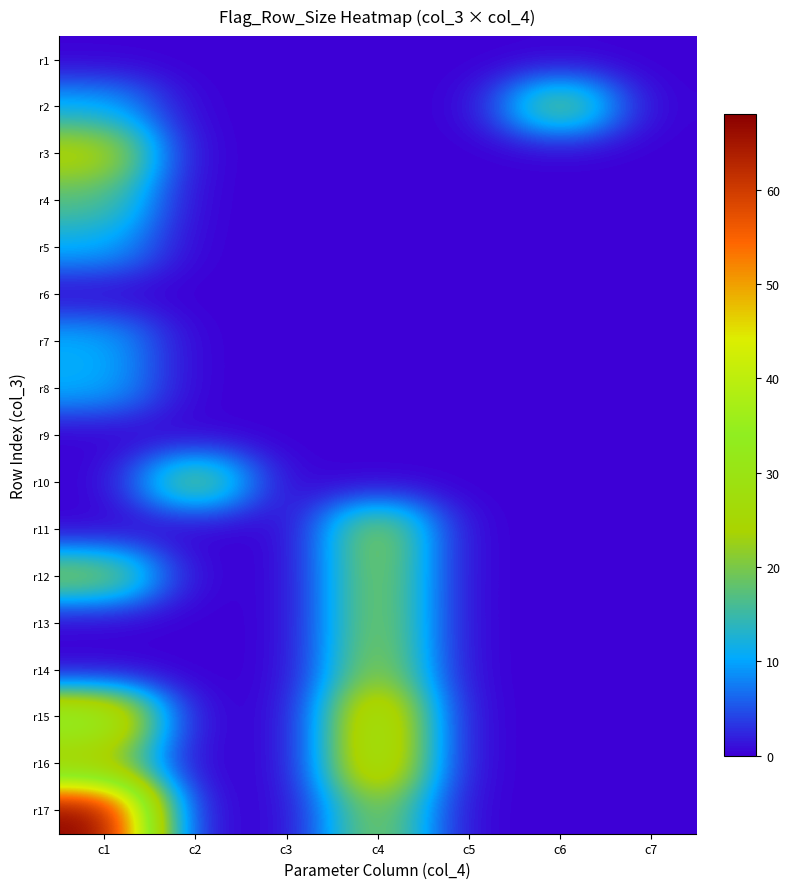

How many distinct data groups are displayed?

17